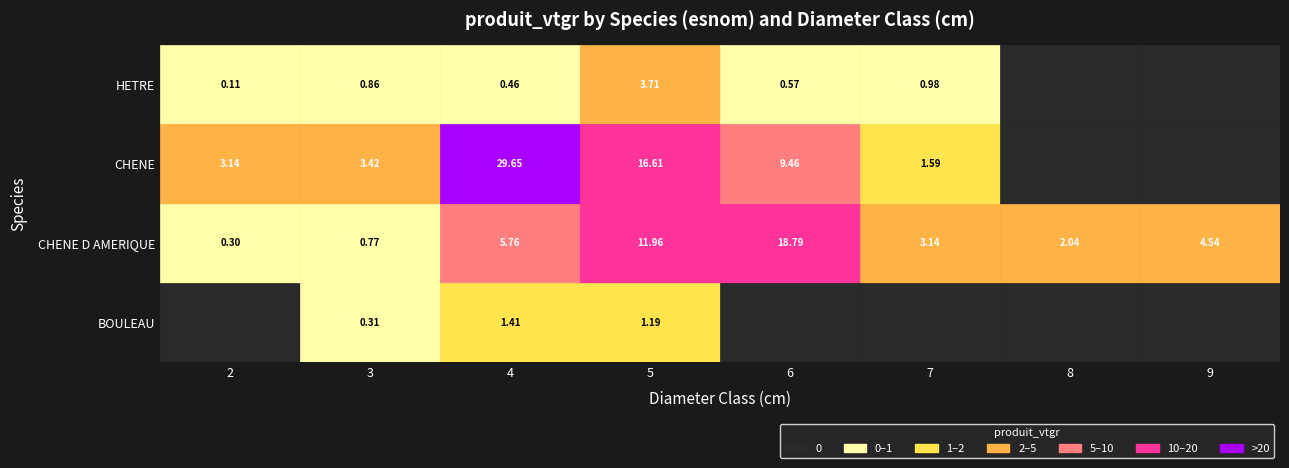

Which series has the largest total across all categories?

CHENE